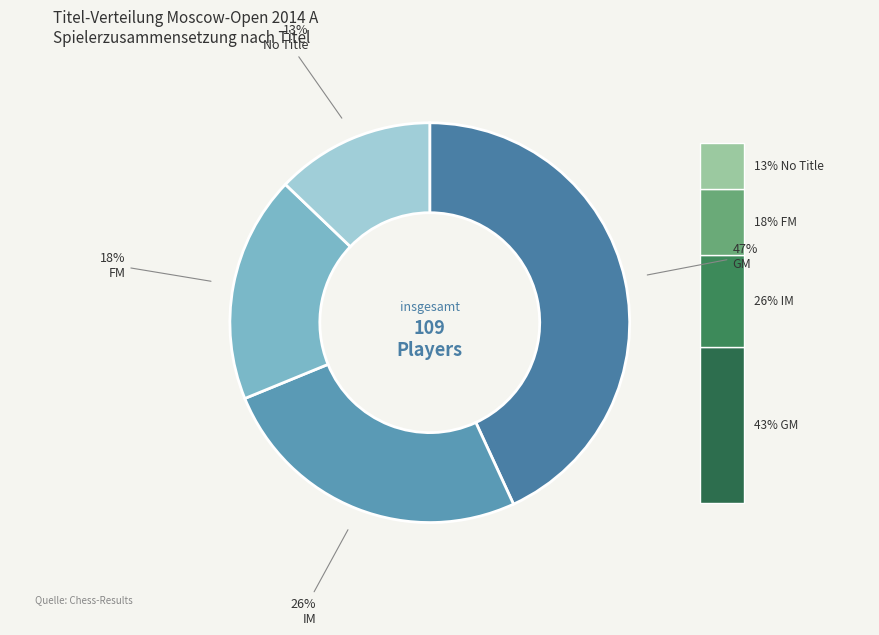

What percentage is NOT represented by GM?

56.9%